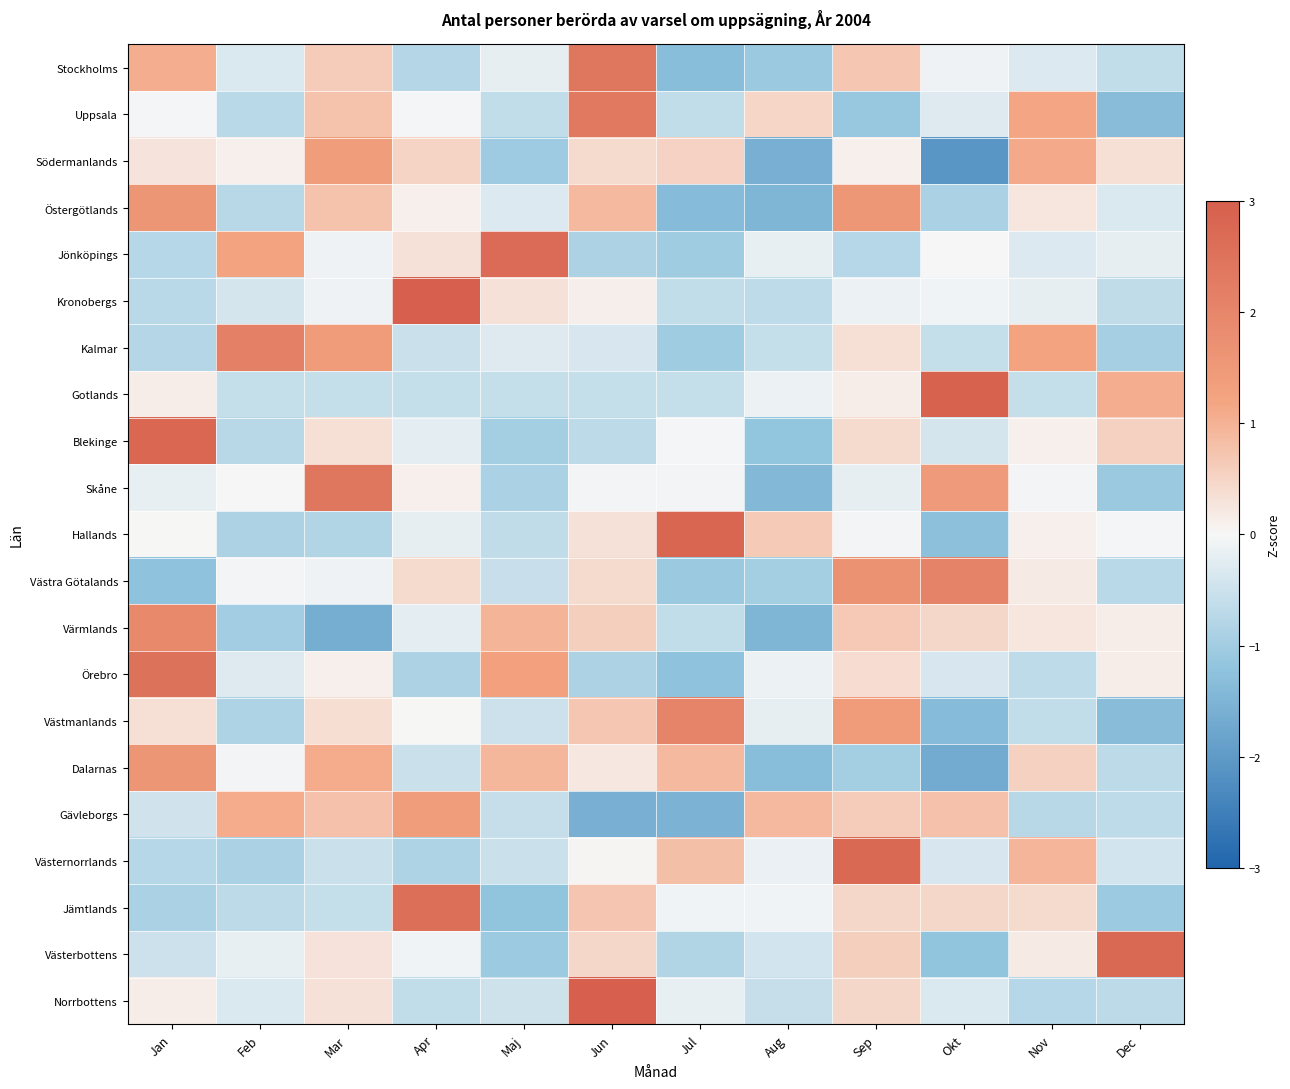

Which has a higher value, Jun or Feb?

Jun